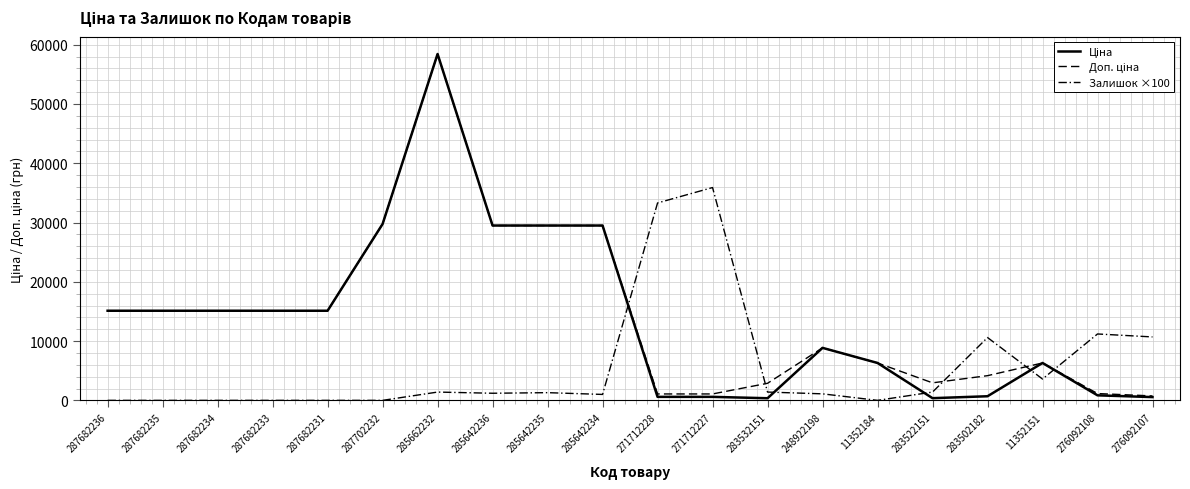

The value of Залишок ×100 at 11352151 is 3600.0. True or false?

True